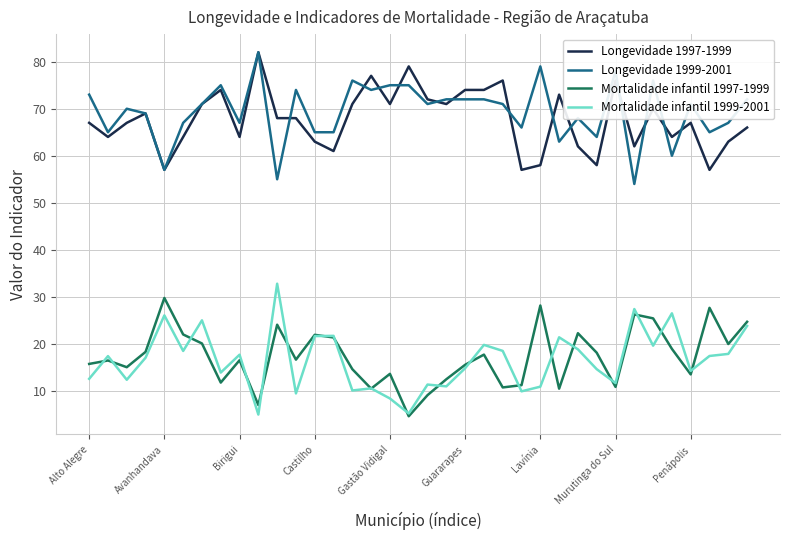

True or false: Mortalidade infantil 1997-1999 and Longevidade 1997-1999 cross at least once.

False